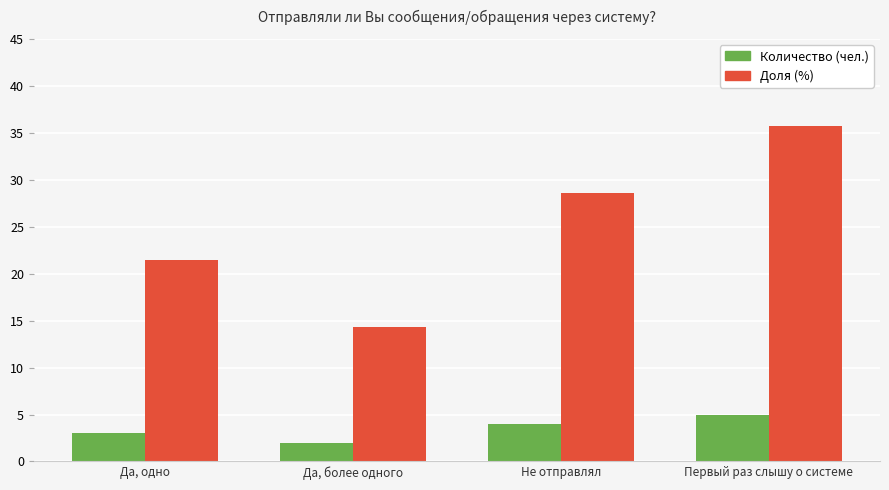

List the series in order of their overall mean, lowest first.

Количество (чел.), Доля (%)